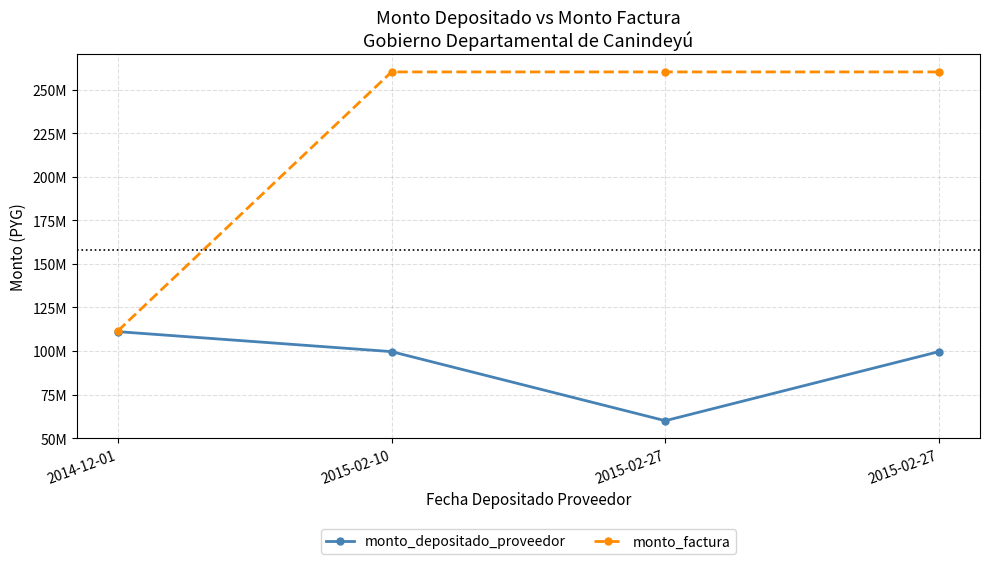

What are all the series names shown in the legend?

monto_depositado_proveedor, monto_factura